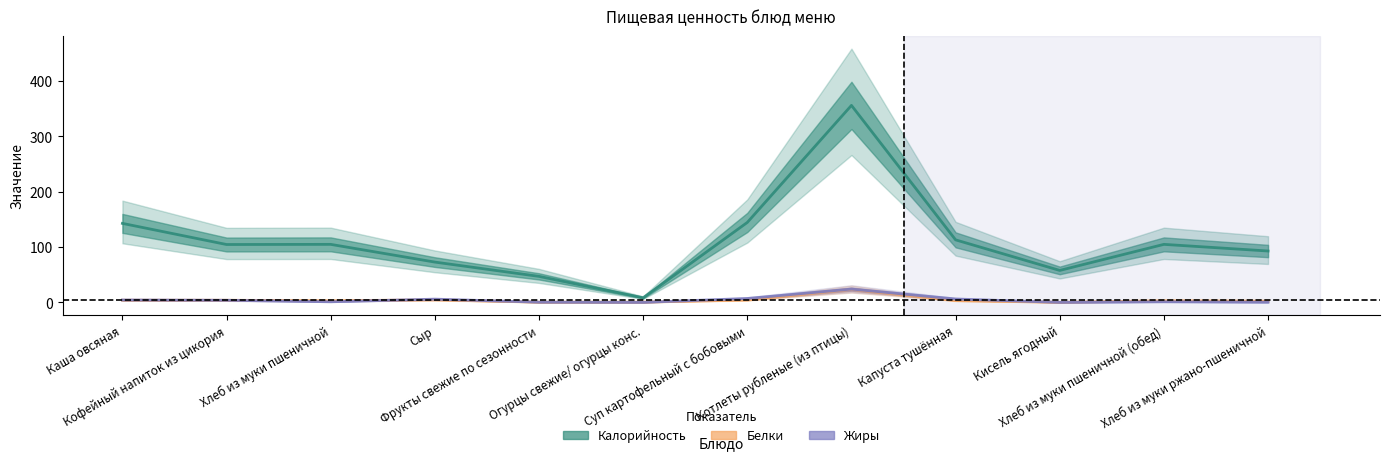

At which category is the sum across all series the highest?

Котлеты рубленые (из птицы)